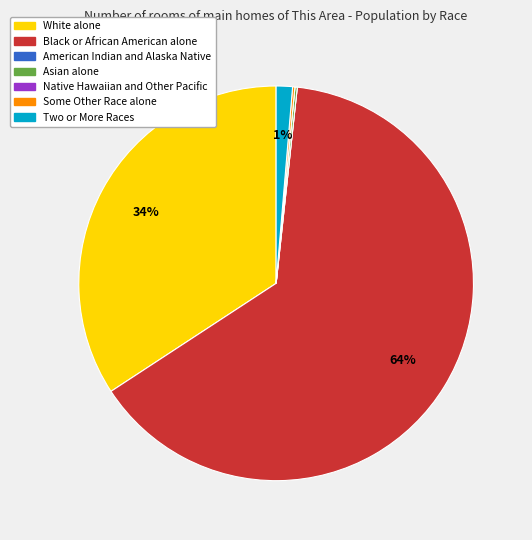

To the nearest percent, what is the average slice percentage?

14%